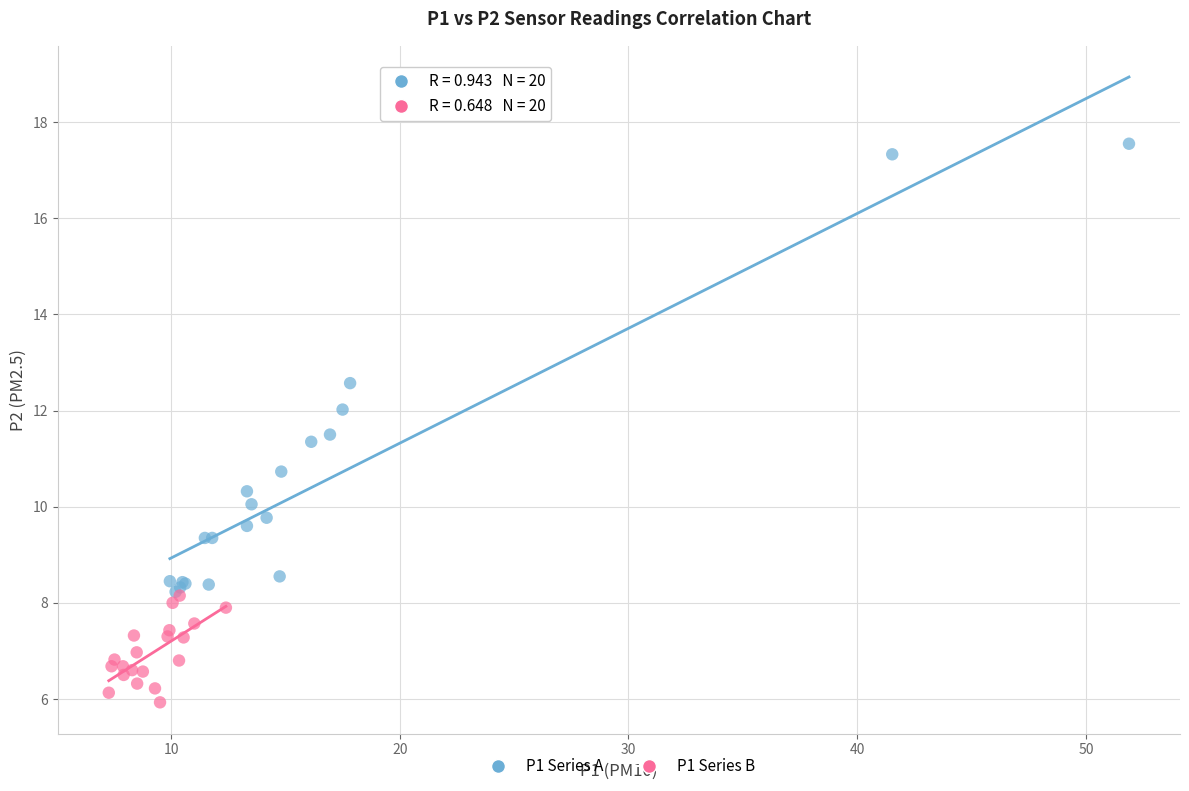

Which series contains the lowest Y value?

P1 Series B